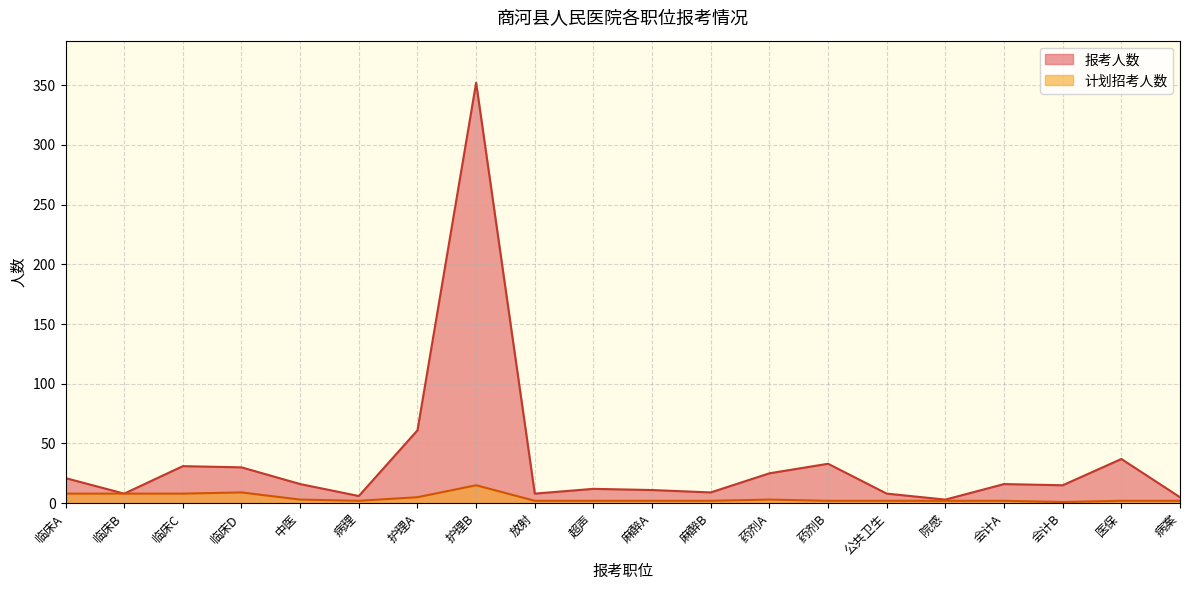

What is the average value of the 报考人数 series?

35